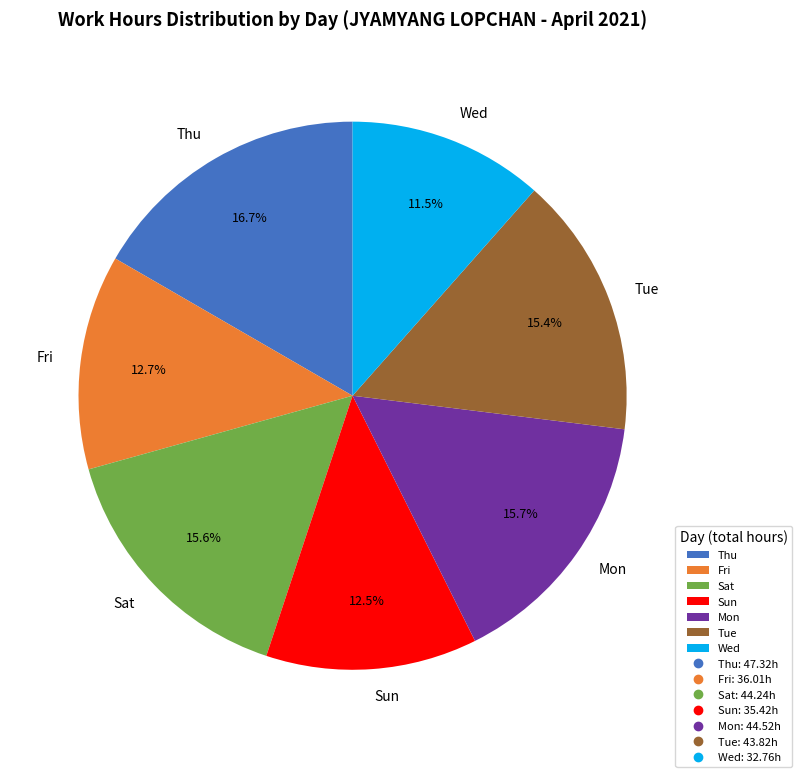

Is the sum of Fri and Sat greater than half?

No